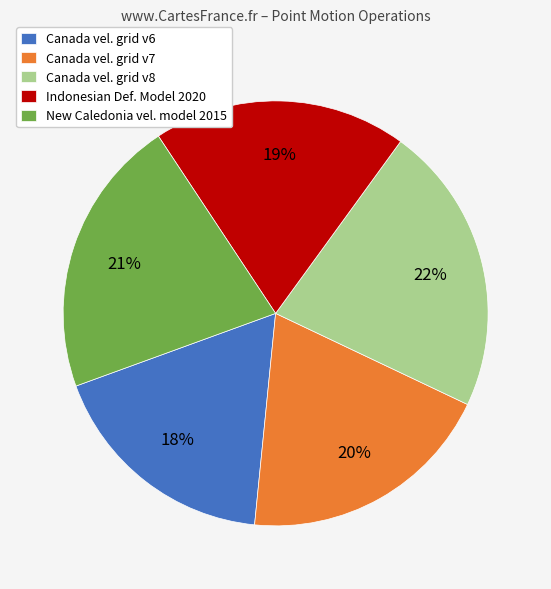

Combined, do New Caledonia vel. model 2015 and Canada vel. grid v6 account for over 50%?

No